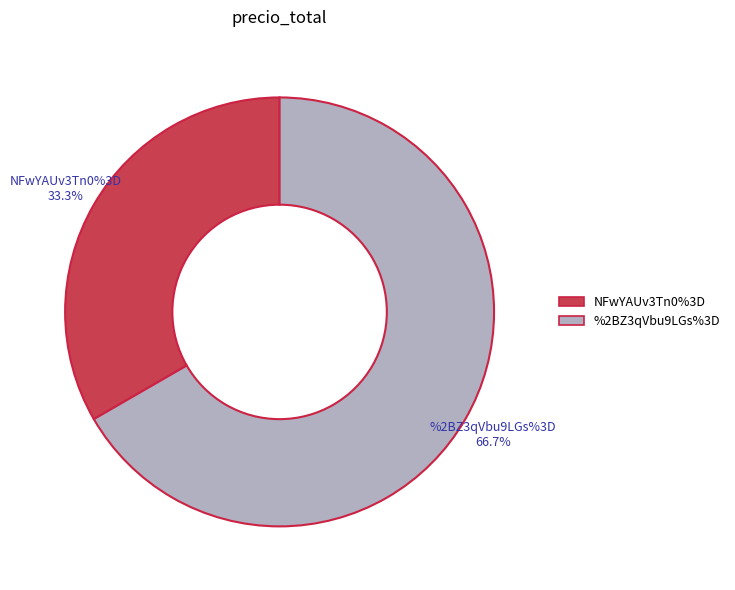

Approximately how many times larger is the value at NFwYAUv3Tn0%3D compared to %2BZ3qVbu9LGs%3D?

0.5